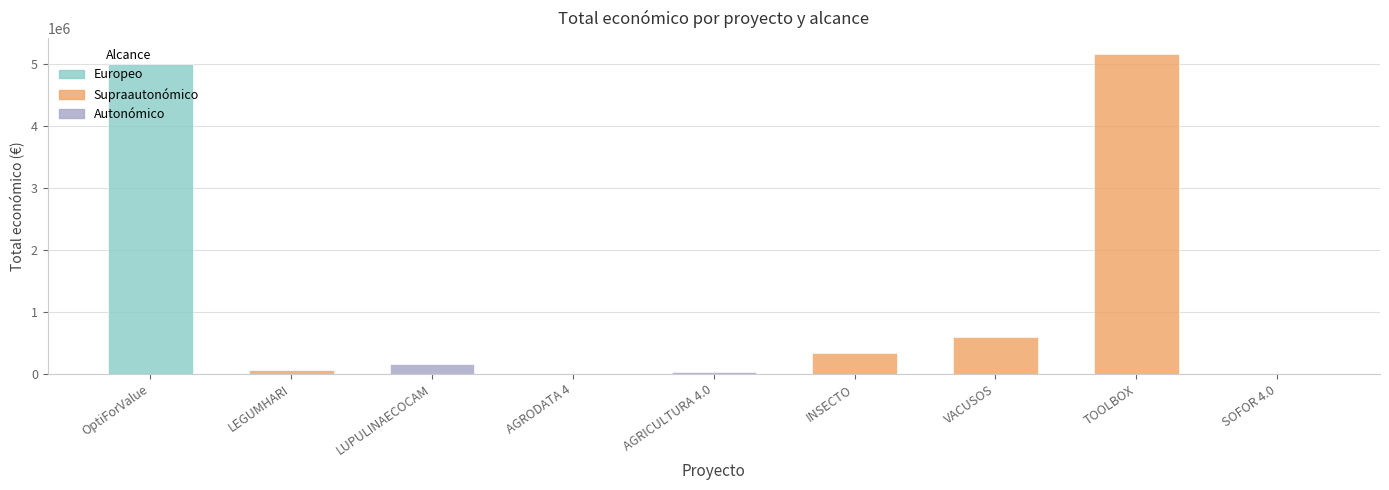

How many bars are there in total?

9